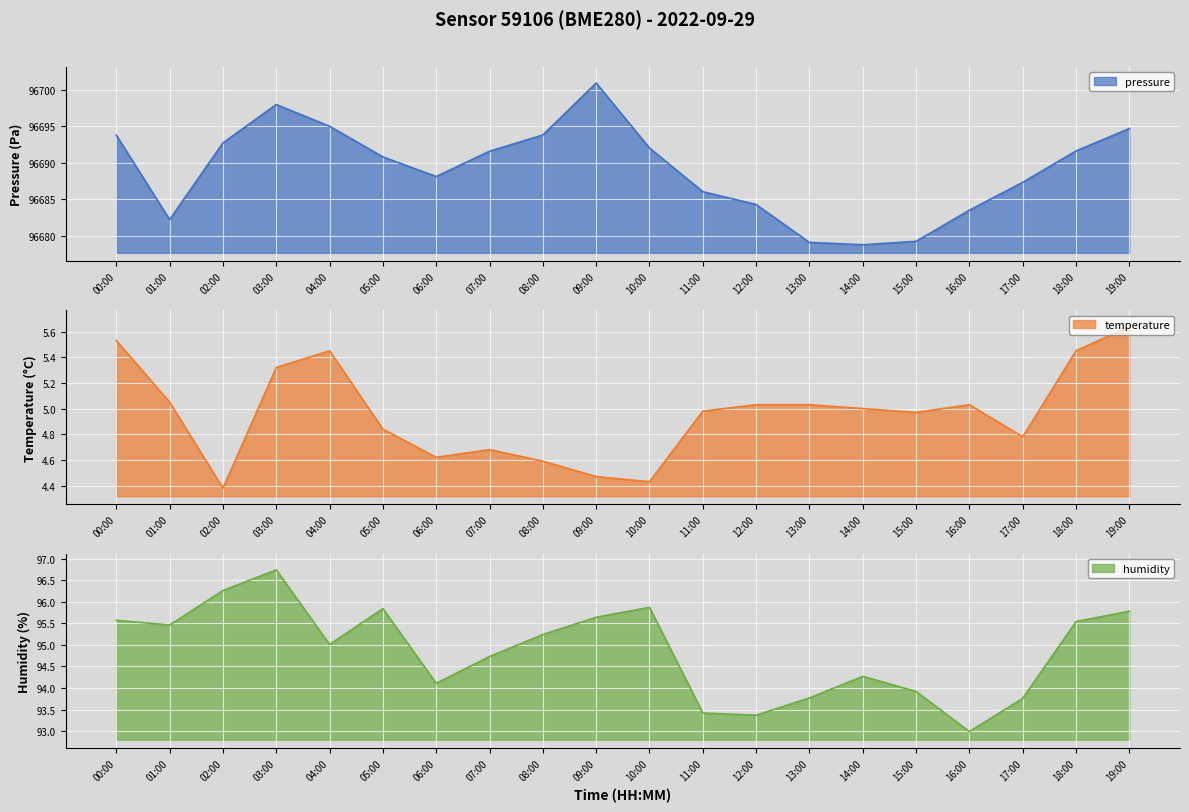

At which label does temperature reach its peak?

19:00